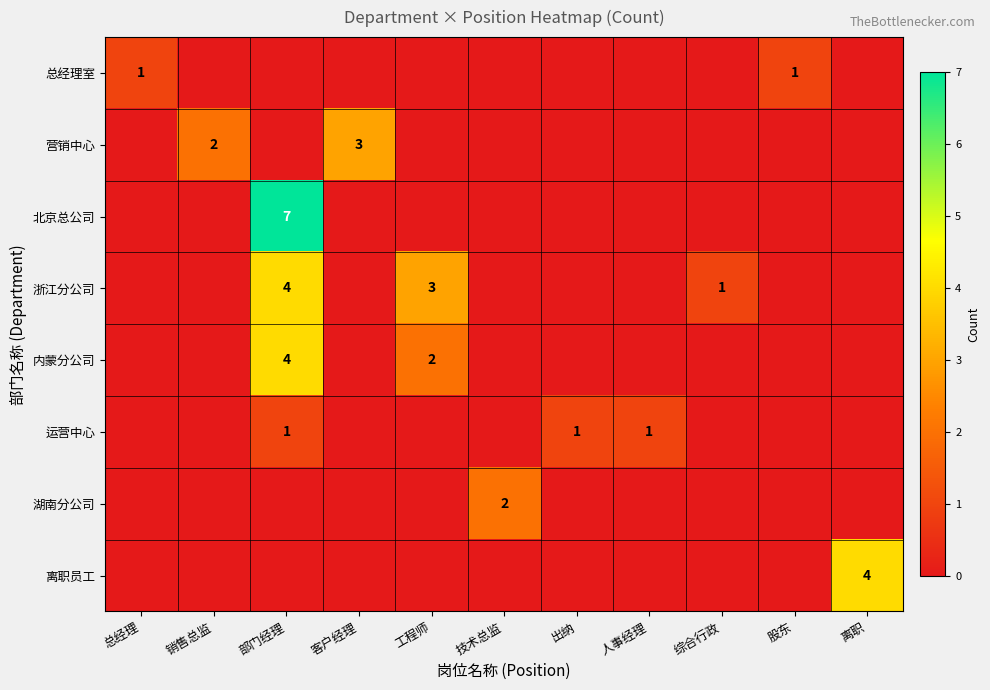

The 总经理室 series shows 2 at 股东. True or false?

False